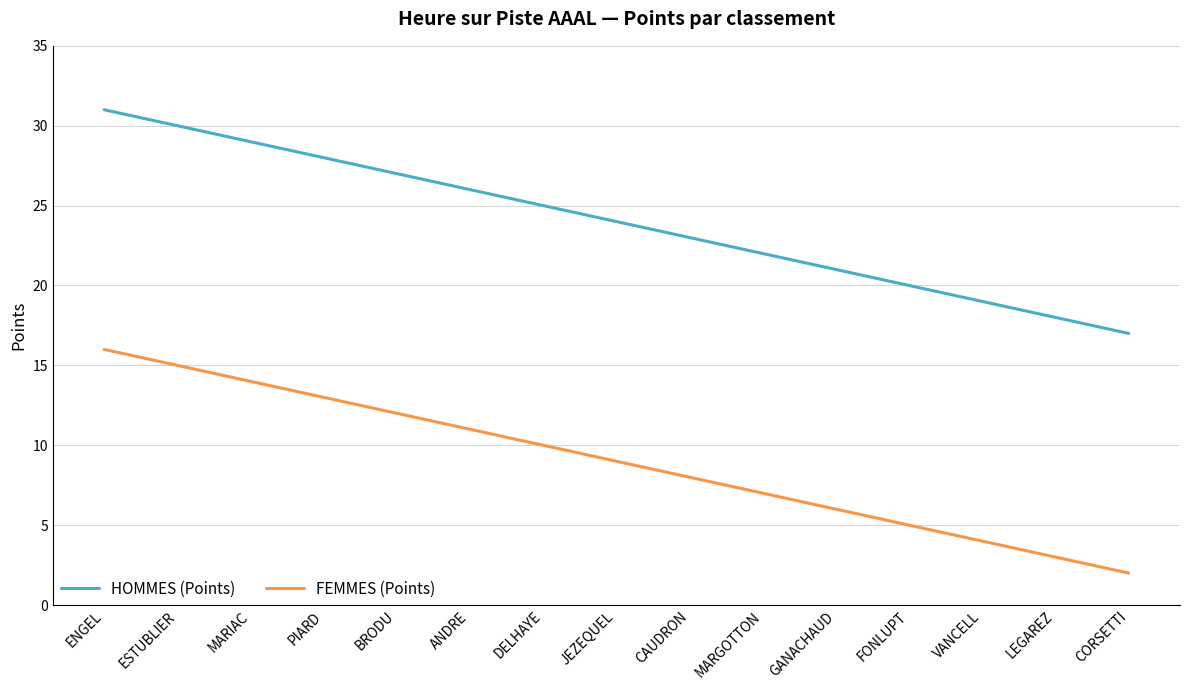

List the series in order of their overall mean, highest first.

HOMMES (Points), FEMMES (Points)